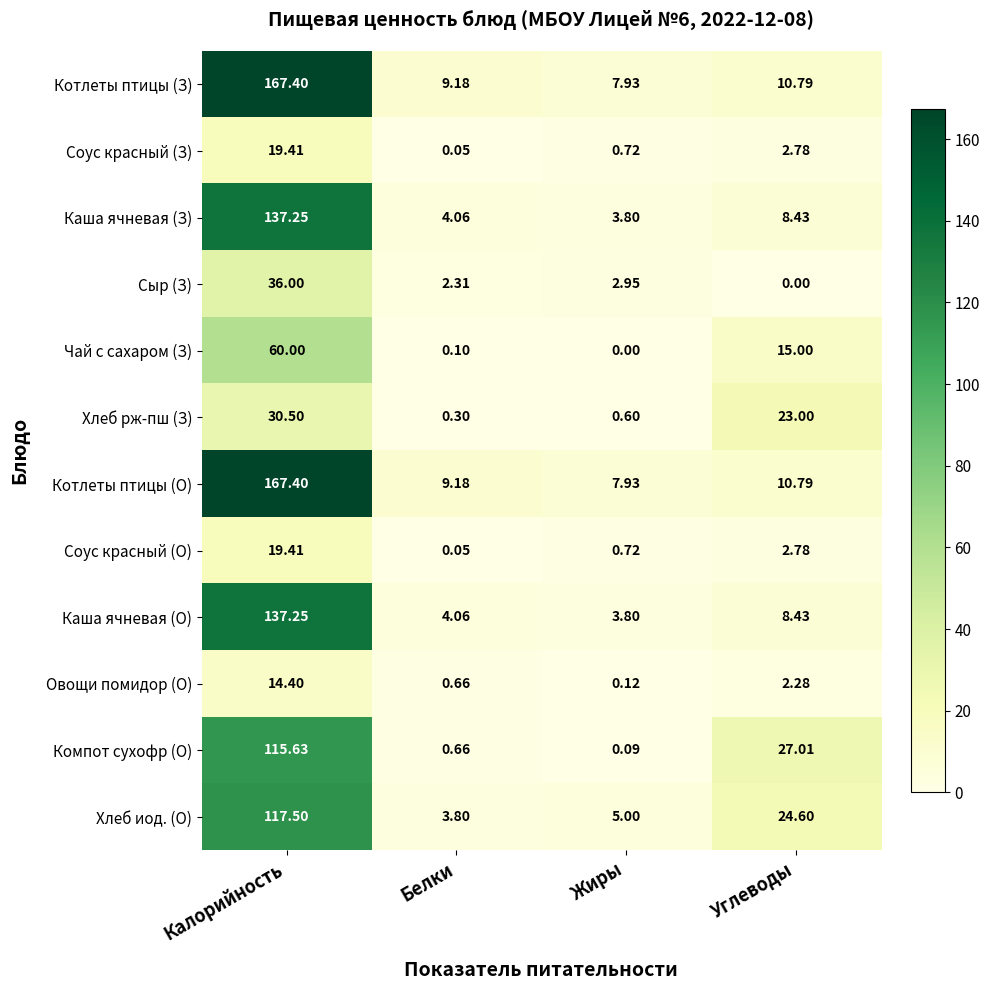

Is the value of Каша ячневая (З) at Калорийность greater than the value of Хлеб рж-пш (З) at Жиры?

Yes